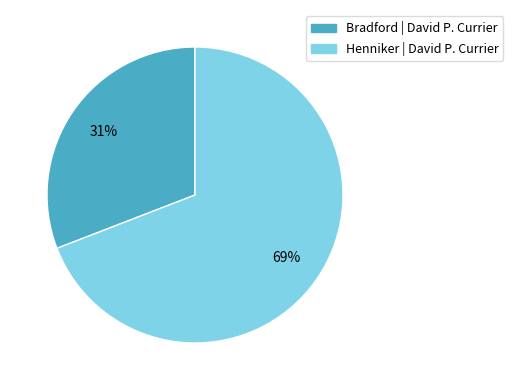

How many slices are in this pie chart?

2